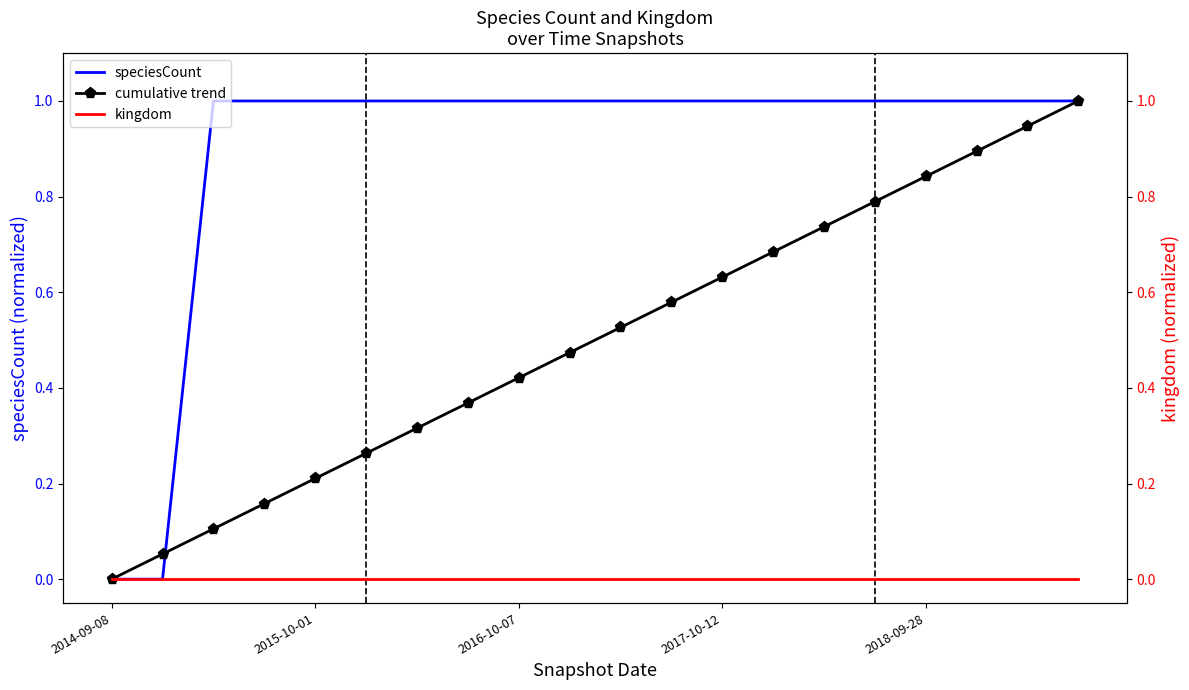

At how many categories does at least one series exceed 0?

19